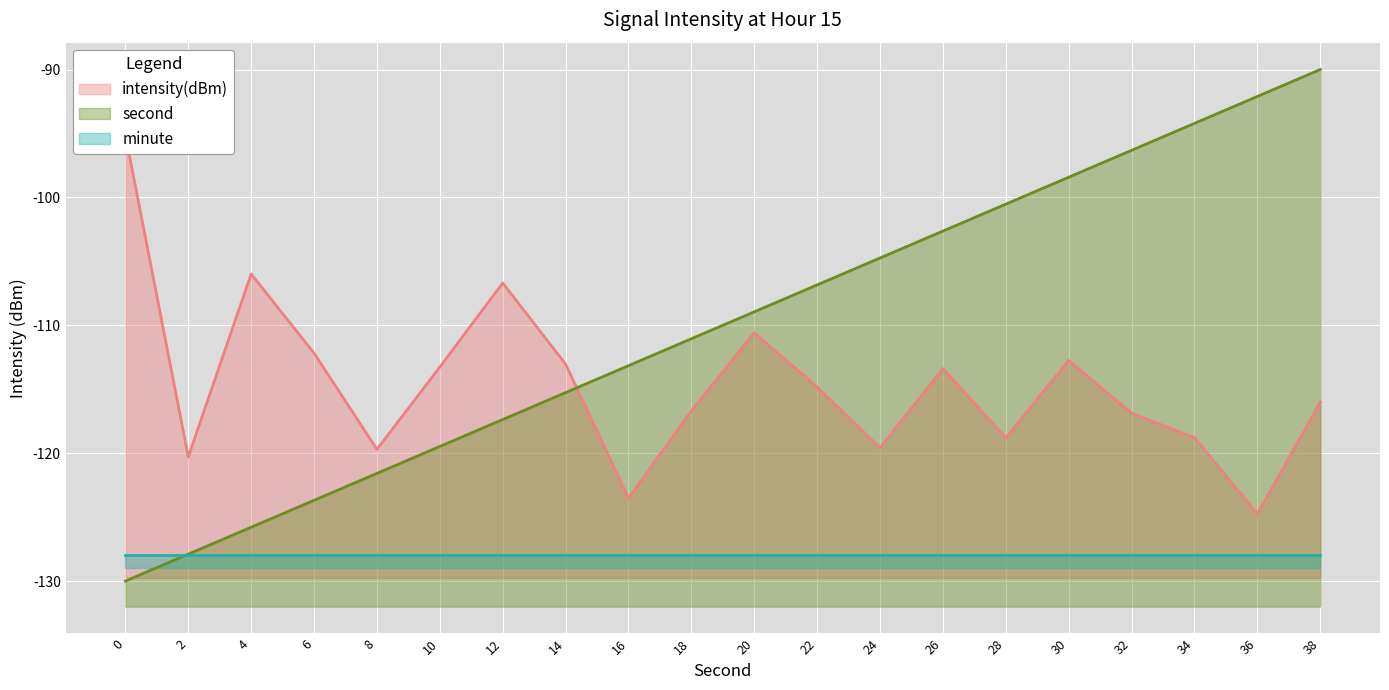

What is the minimum value for second?

-130.0